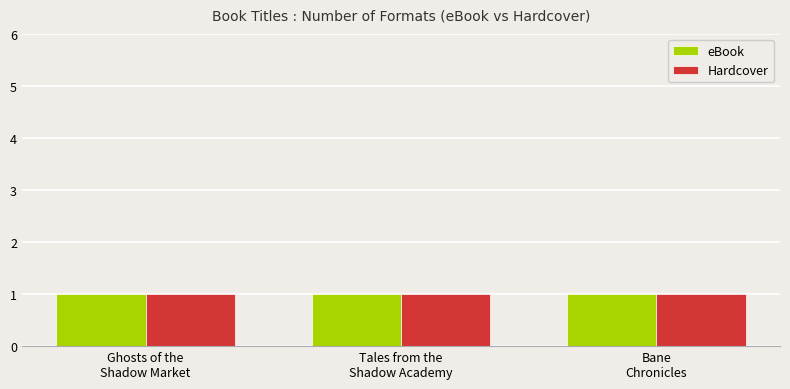

Which series changed the most between Ghosts of the Shadow Market and Bane Chronicles?

eBook